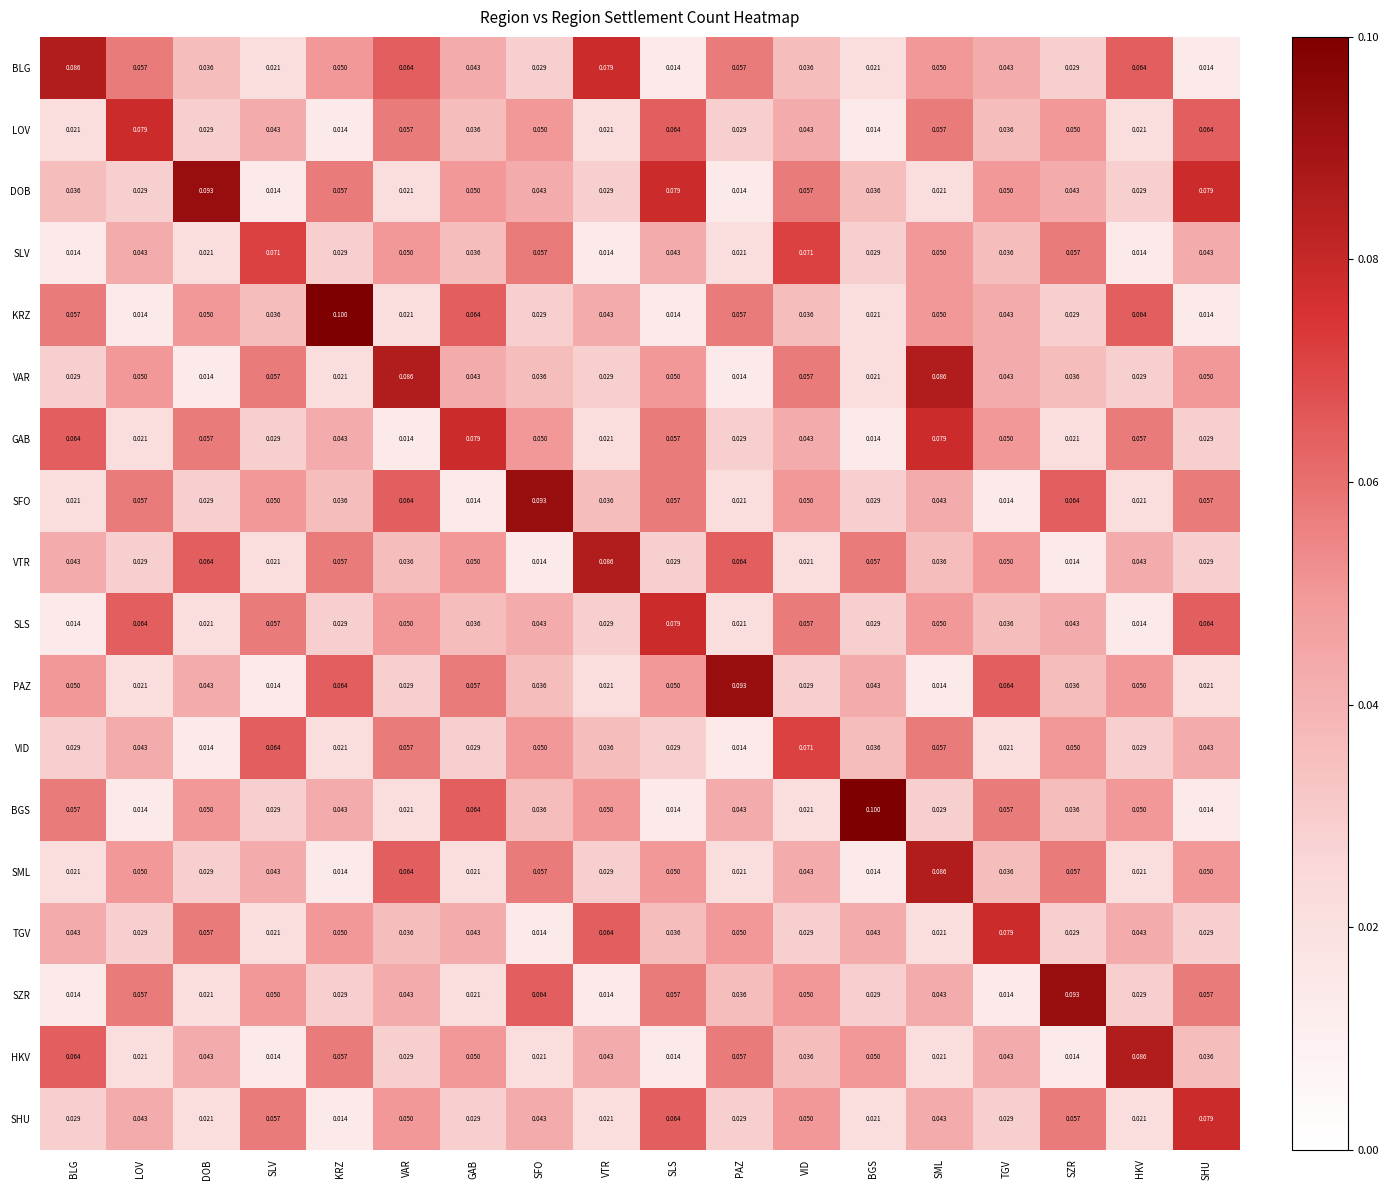

Which category has the highest value in the HKV series?

HKV